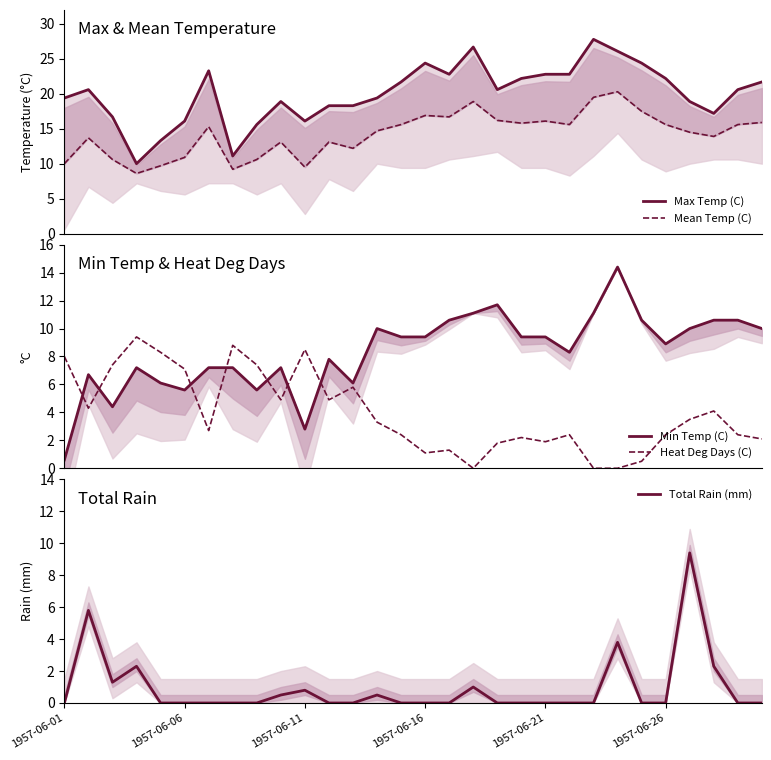

Which series ends up on top after the final intersection of Heat Deg Days (C) and Total Rain (mm)?

Heat Deg Days (C)